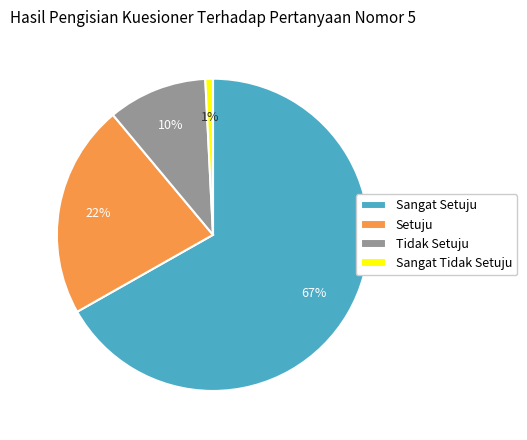

Which slice is the smallest?

Sangat Tidak Setuju